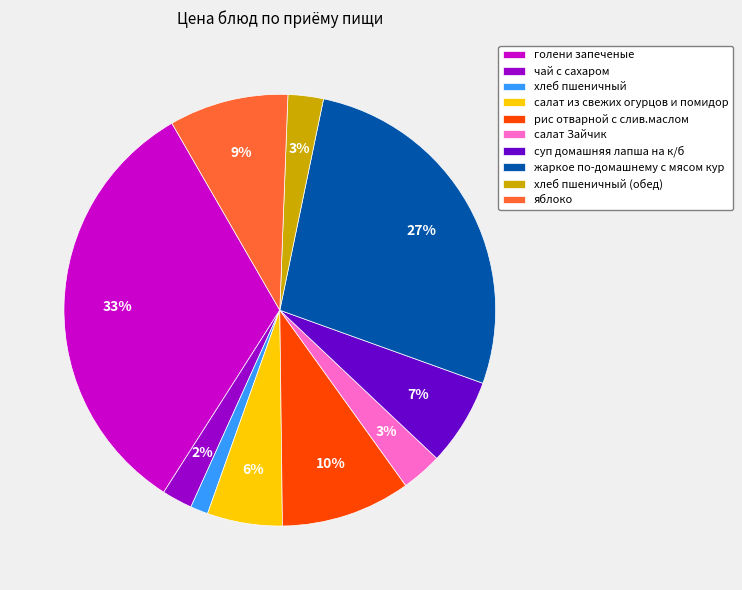

Which category has the biggest portion of the pie?

голени запеченые